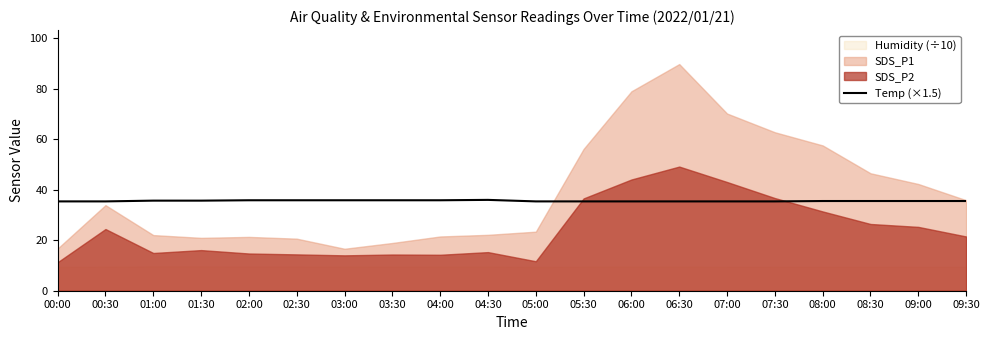

Is it true that the value at 06:00 is 57.0?

False